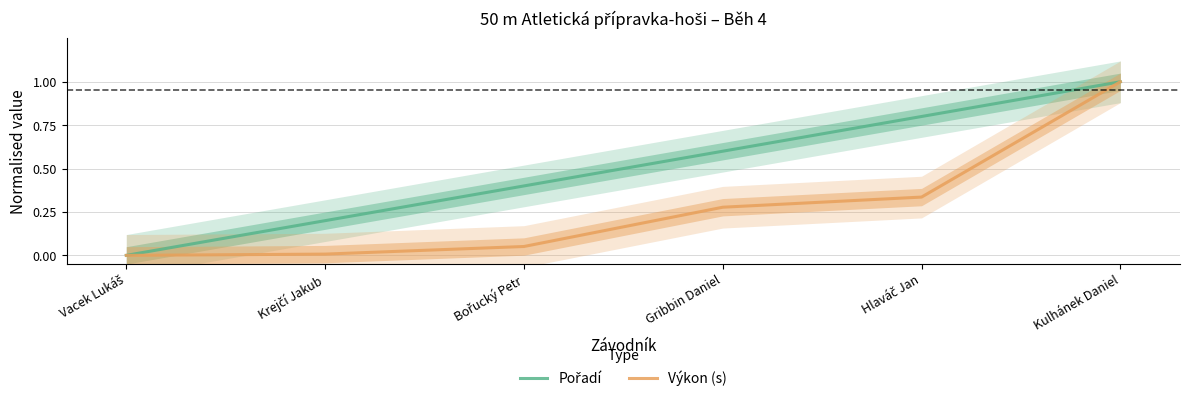

What is the label of the 2nd point from the right?

Hlaváč Jan